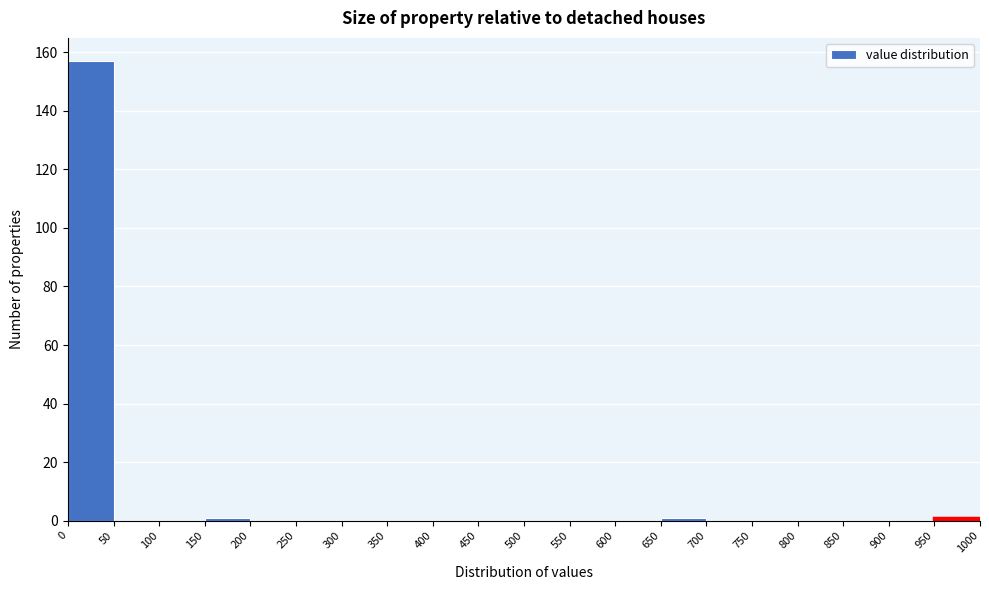

Reading left to right, list every bar in this chart as the range it spans on the x-axis followed by its height. The values are not printed on the chart, so give them approximately, as read against the axis.

0 to 50: 158
50 to 100: 0
100 to 150: 0
150 to 200: under 2
200 to 250: 0
250 to 300: 0
300 to 350: 0
350 to 400: 0
400 to 450: 0
450 to 500: 0
500 to 550: 0
550 to 600: 0
600 to 650: 0
650 to 700: under 2
700 to 750: 0
750 to 800: 0
800 to 850: 0
850 to 900: 0
900 to 950: 0
950 to 1000: under 2